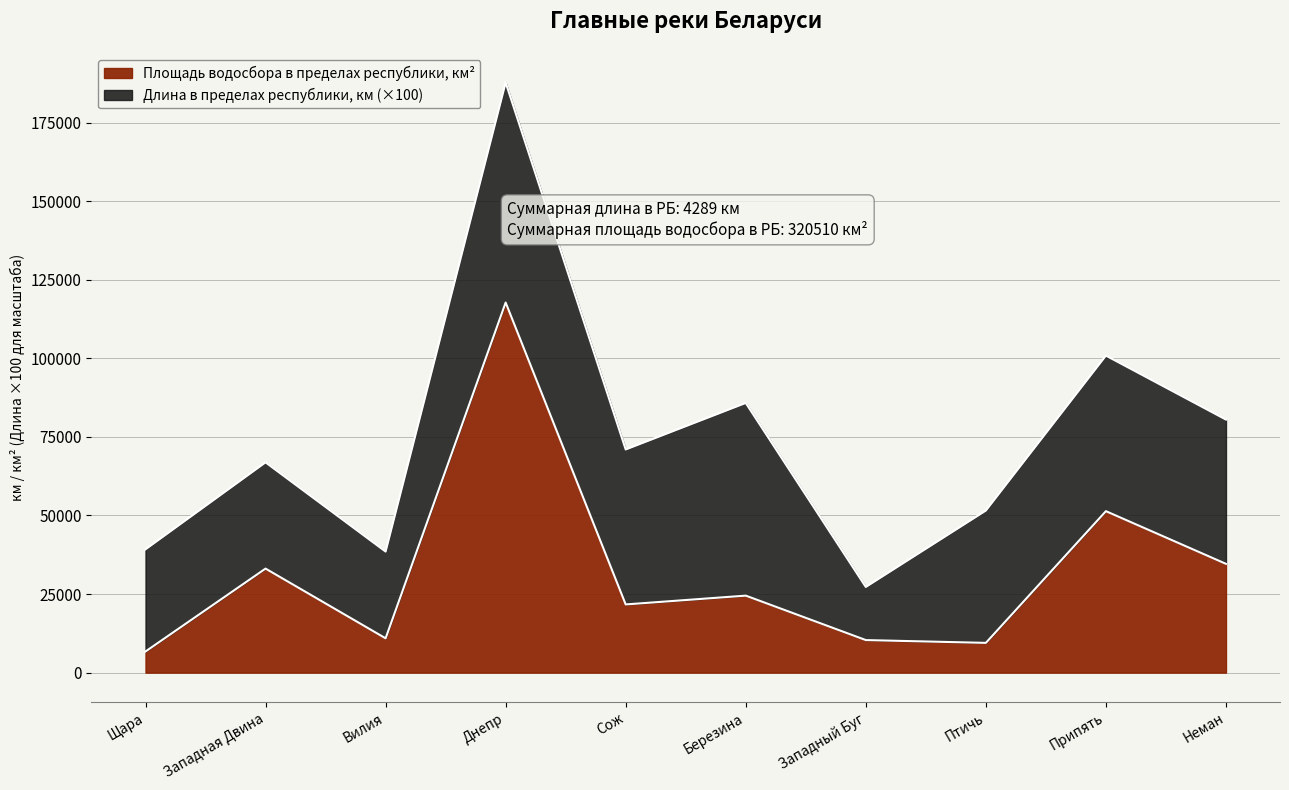

What is the value of the 3rd point from the left?

10920